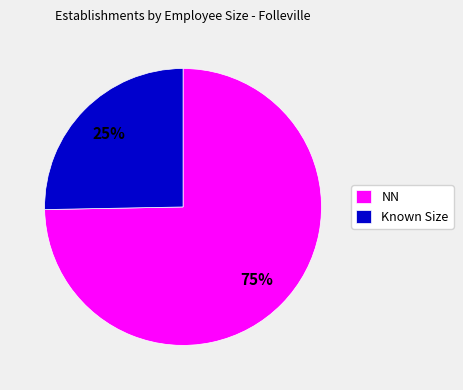

To the nearest percent, what is the combined percentage of Known Size and NN?

100%